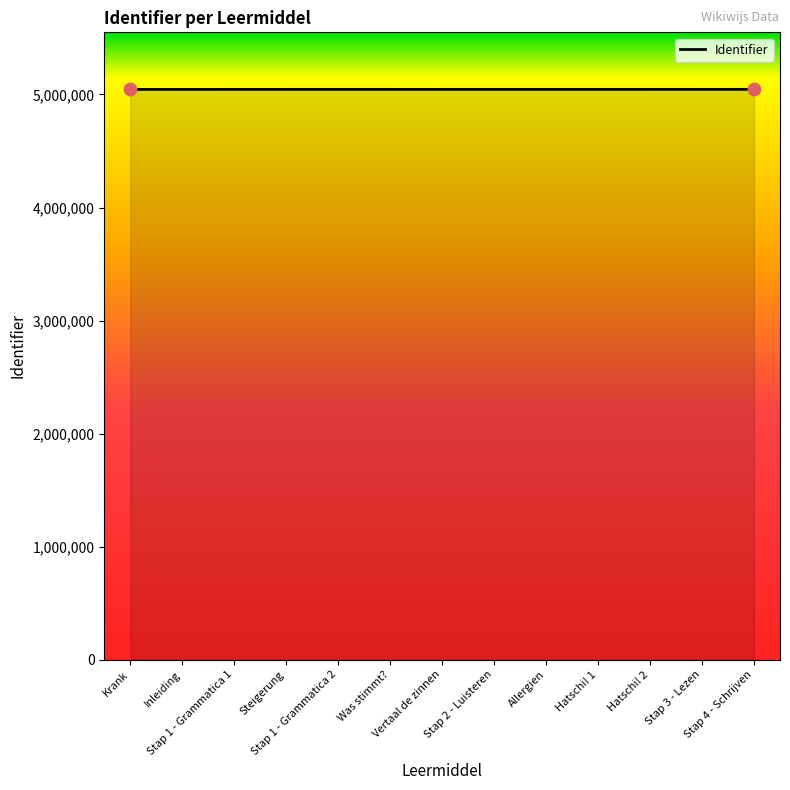

Approximately how many times larger is the value at Stap 4 - Schrijven compared to Stap 1 - Grammatica 1?

1.0